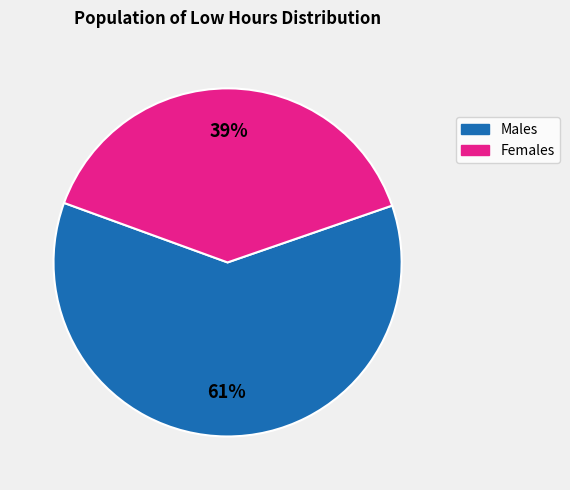

How many slices are in this pie chart?

2